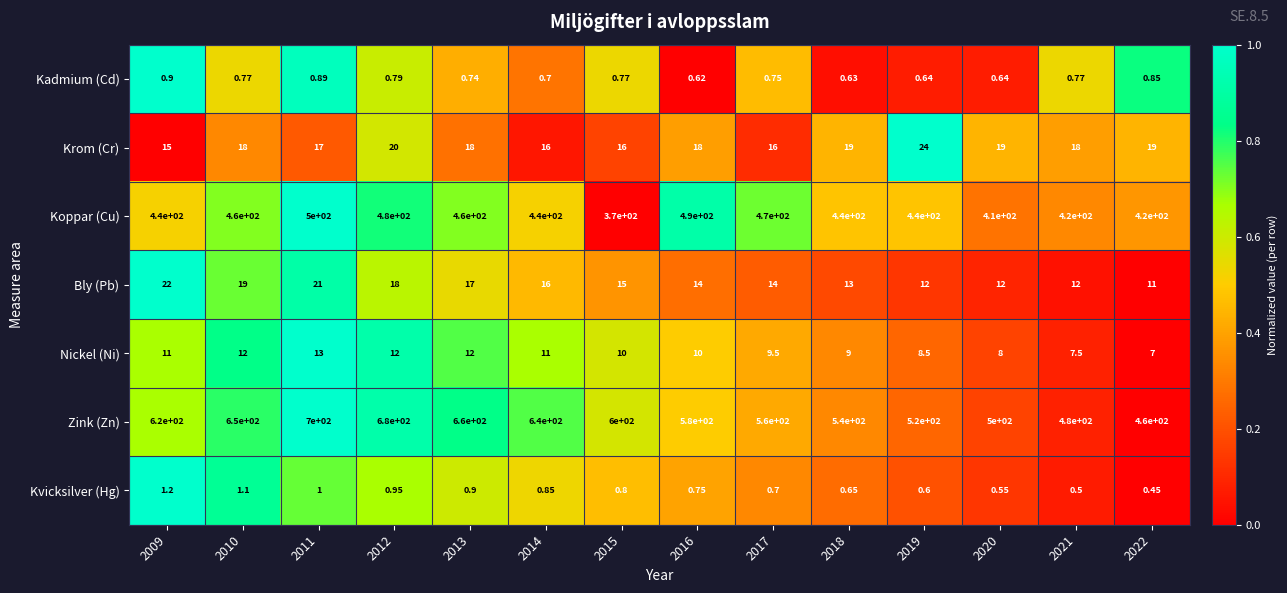

What is the total value across all series at 2010?

1160.9